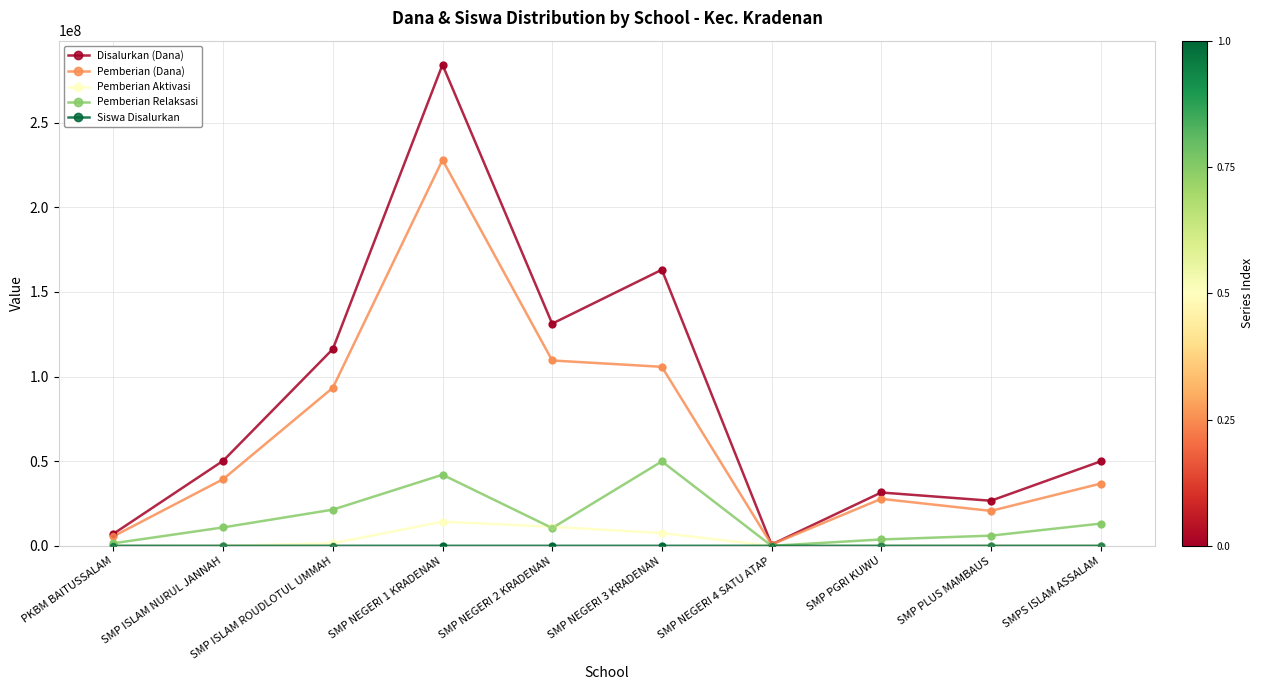

At how many categories does at least one series exceed 59131044?

4